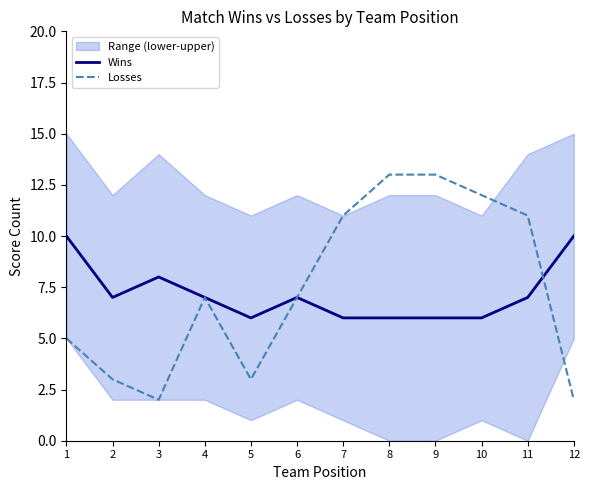

Read the Wins value at 4.

7